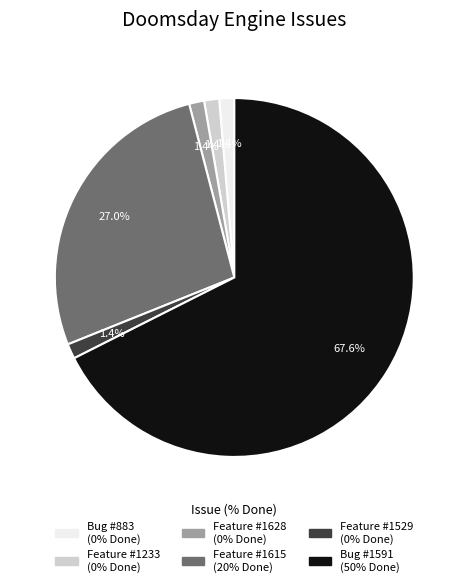

How many segments does this pie chart have?

6